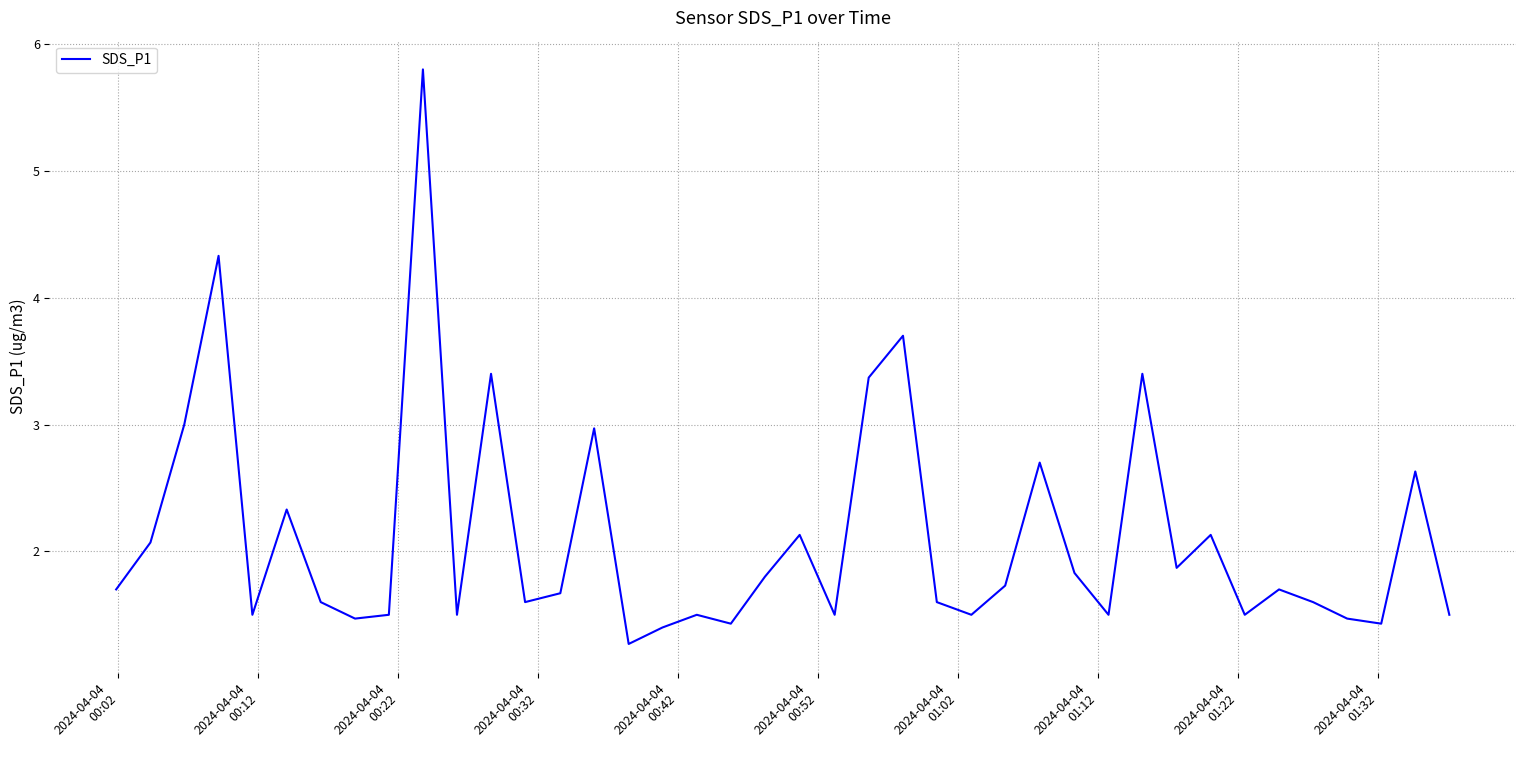

What is the average value?

2.1